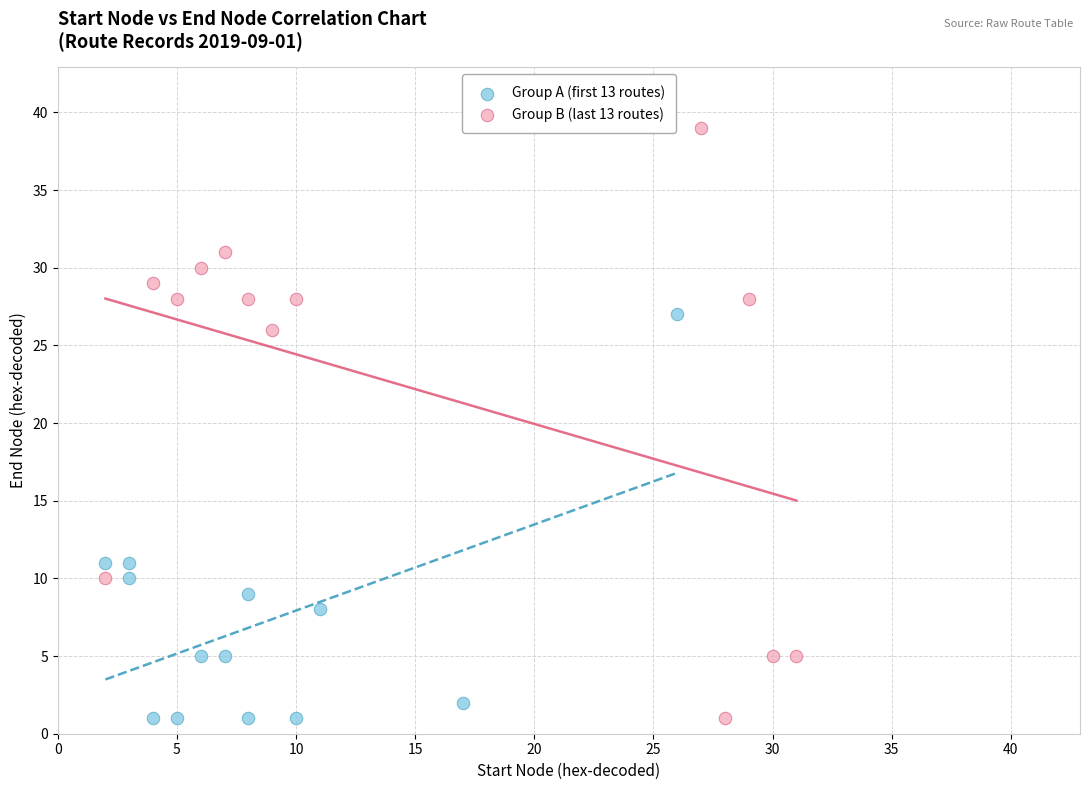

Which series has the largest Y range (max minus min)?

Group B (last 13 routes)